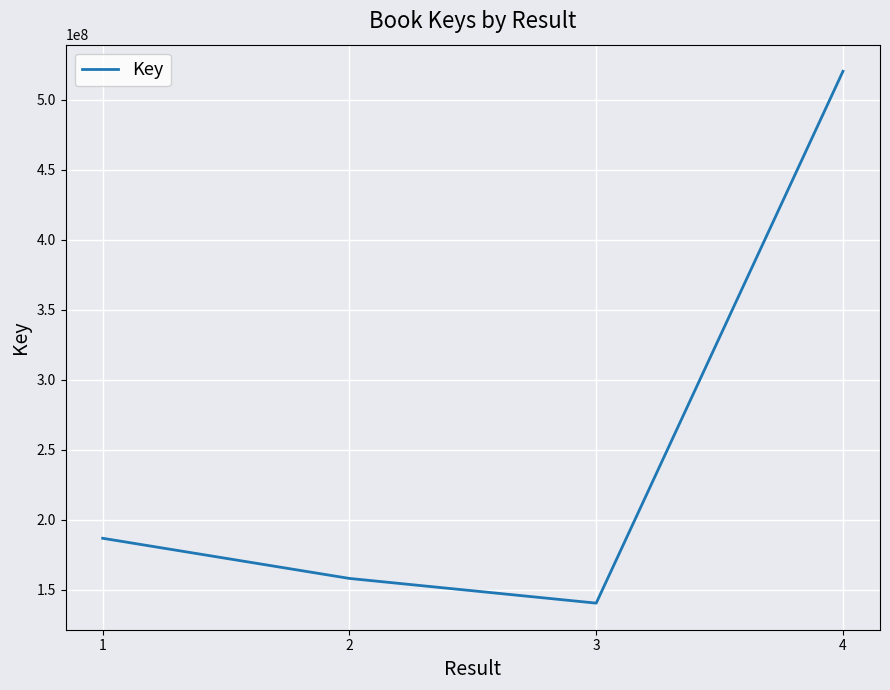

How many categories are shown in the chart?

4